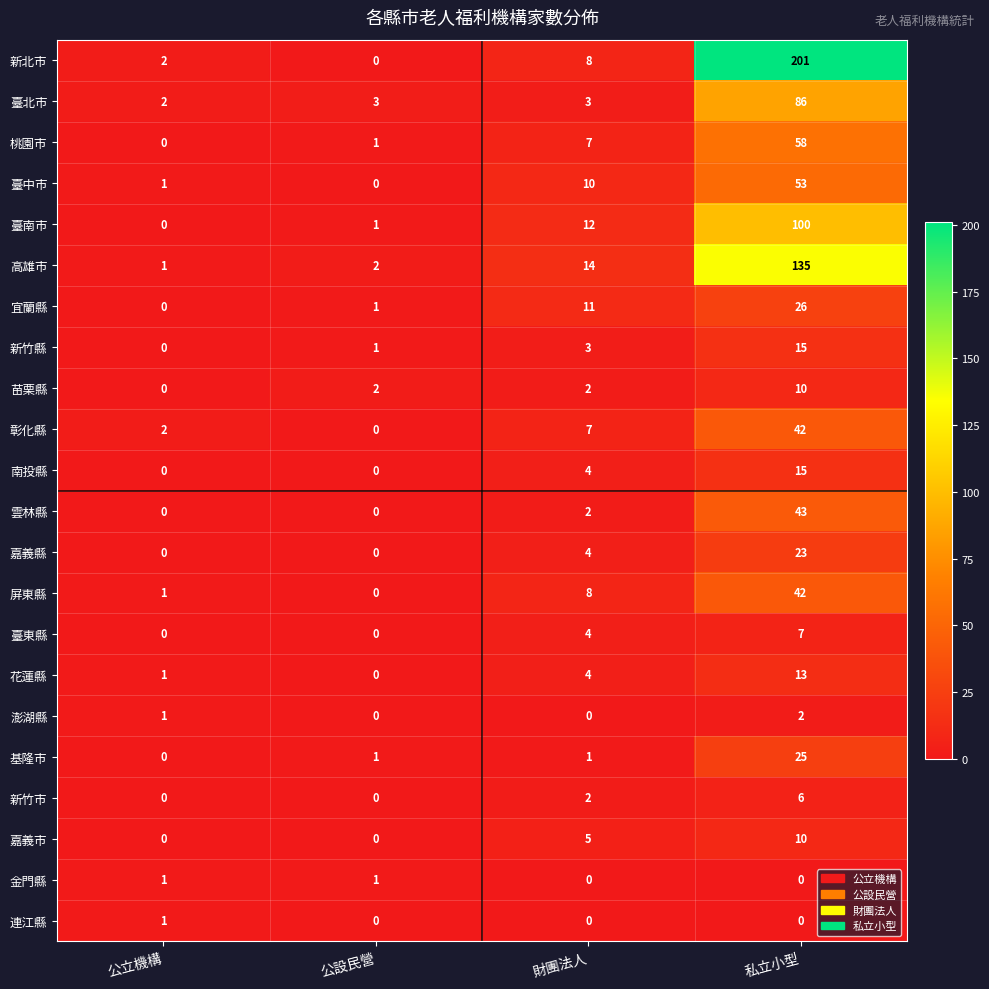

Is it true that 澎湖縣 equals 1 at 公立機構?

True